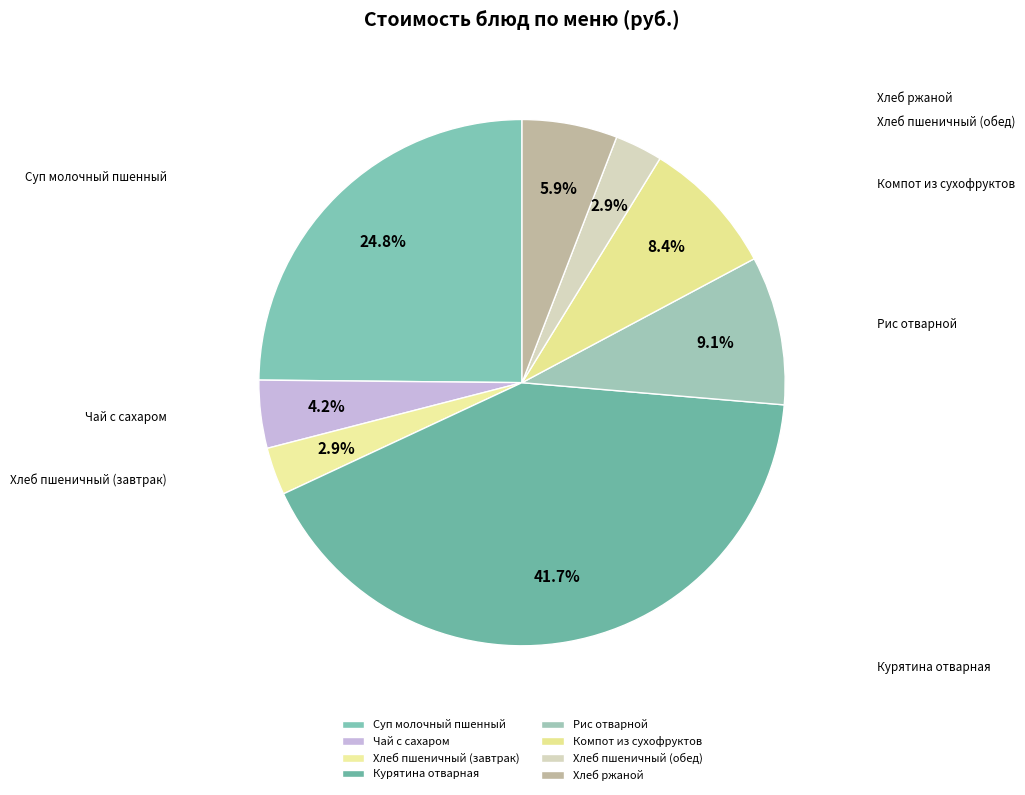

What is the largest slice in the pie chart?

Курятина отварная